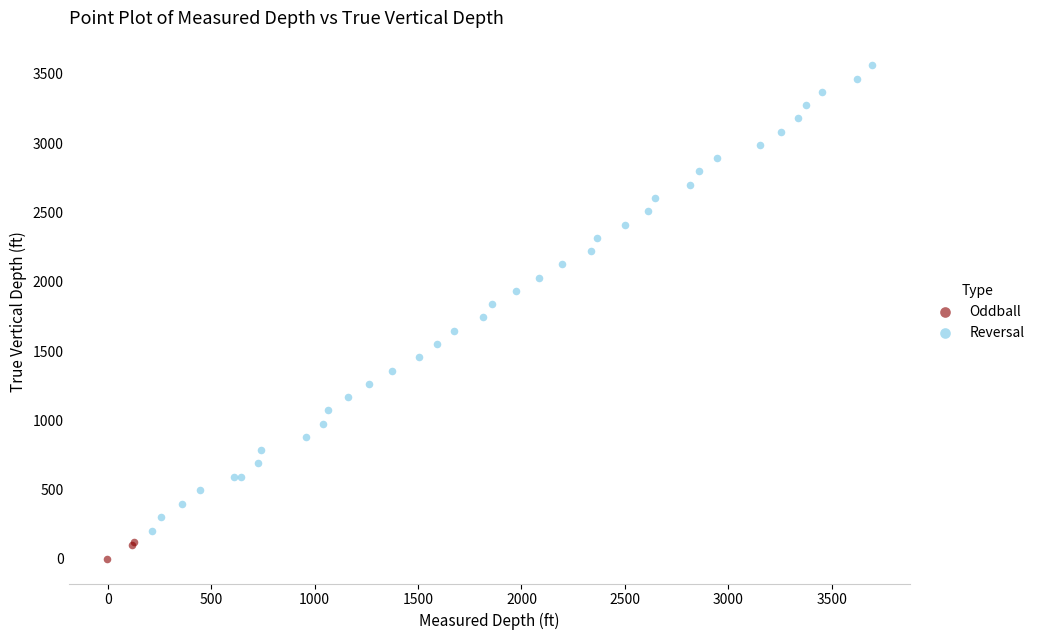

Which series reaches the maximum Y coordinate?

Reversal